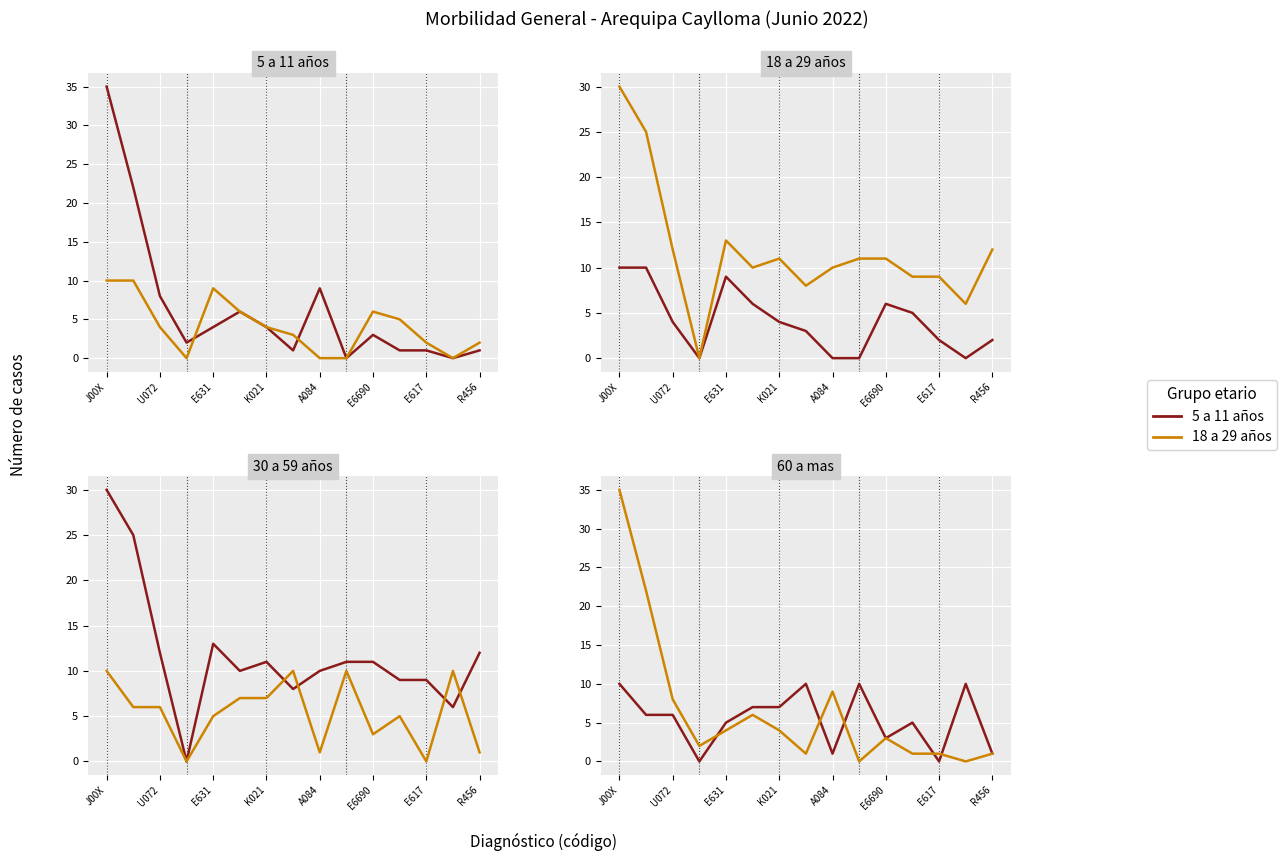

At which category is the sum across all series the highest?

J00X